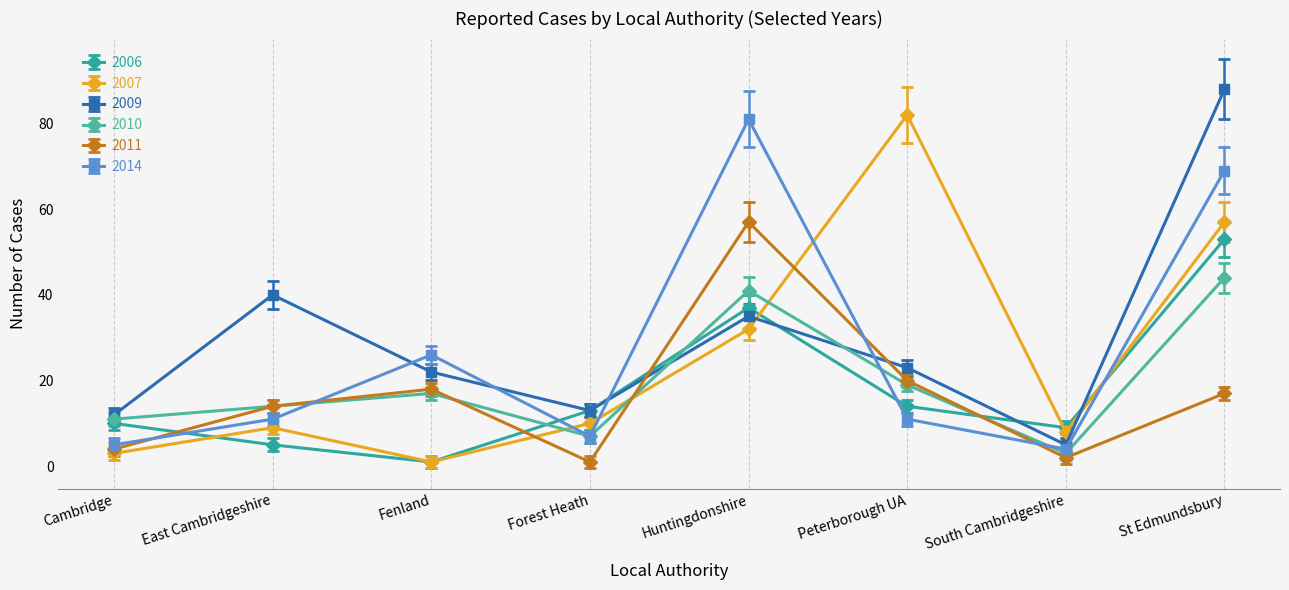

Which series ends up on top after the final intersection of 2010 and 2007?

2007